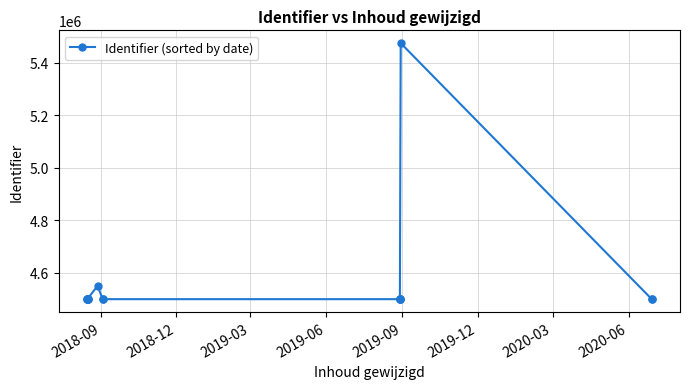

Reading left to right, transcribe all the data shown in this chart.

4498620	4498624	4498626	4498623	4500331	4500688	4549519	4498628	4498622	4498625	4498629	4500353	4498632	5473828	4498619	4498621